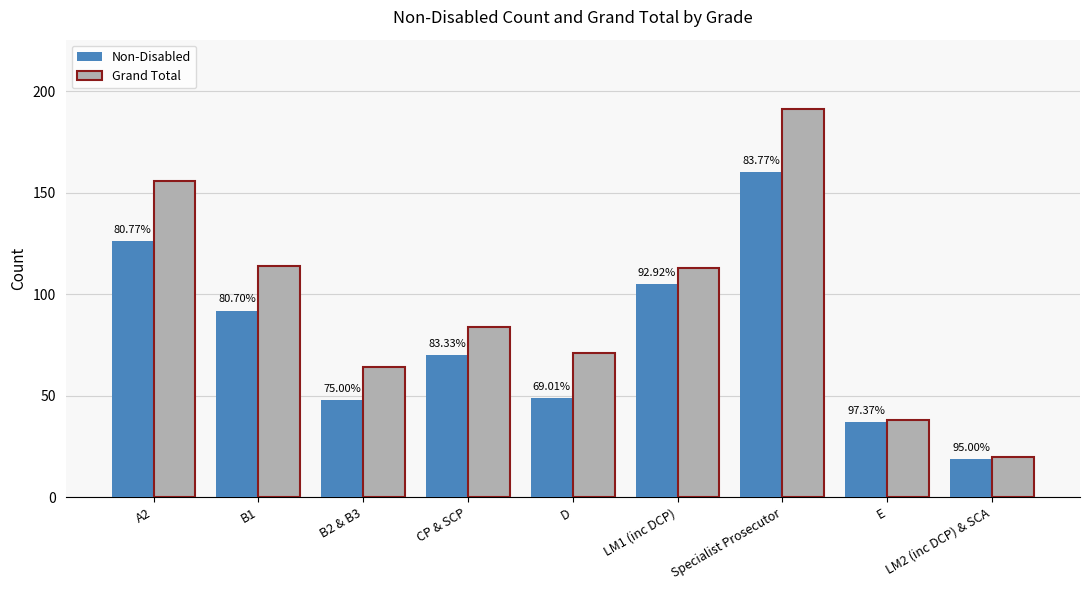

What are all the series names shown in the legend?

Non-Disabled, Grand Total